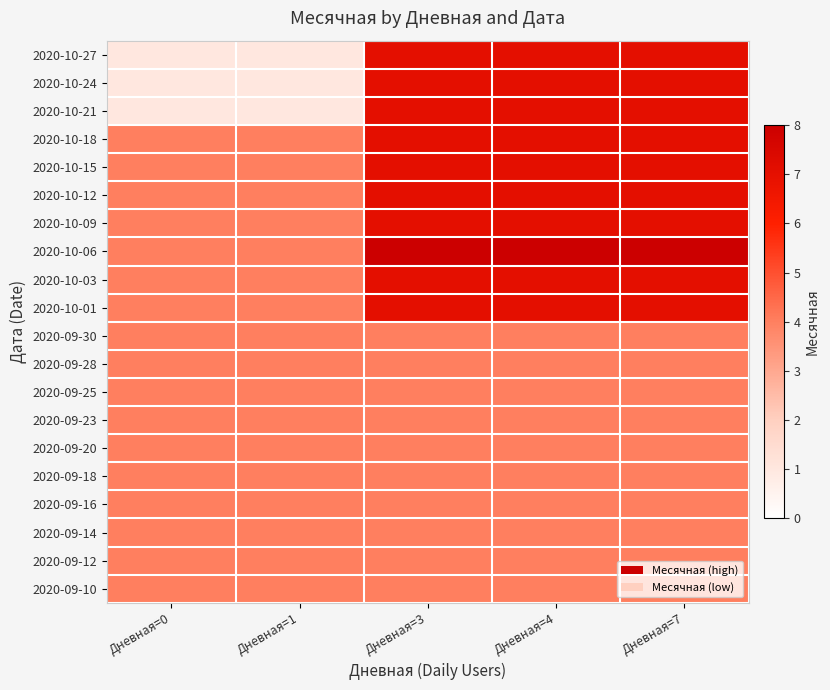

How many distinct data groups are displayed?

20